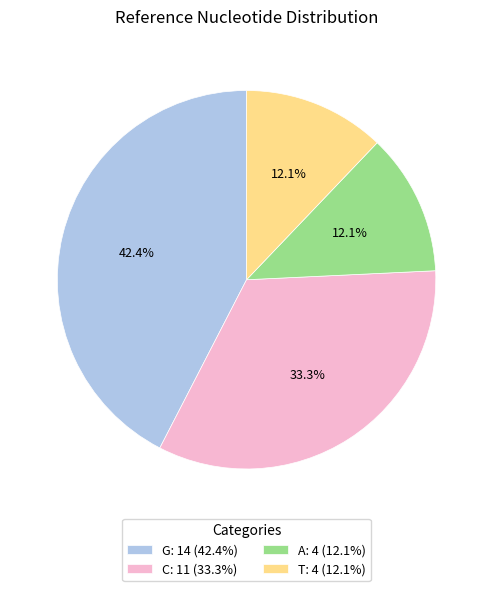

To the nearest percent, what percentage of the pie is A?

12%